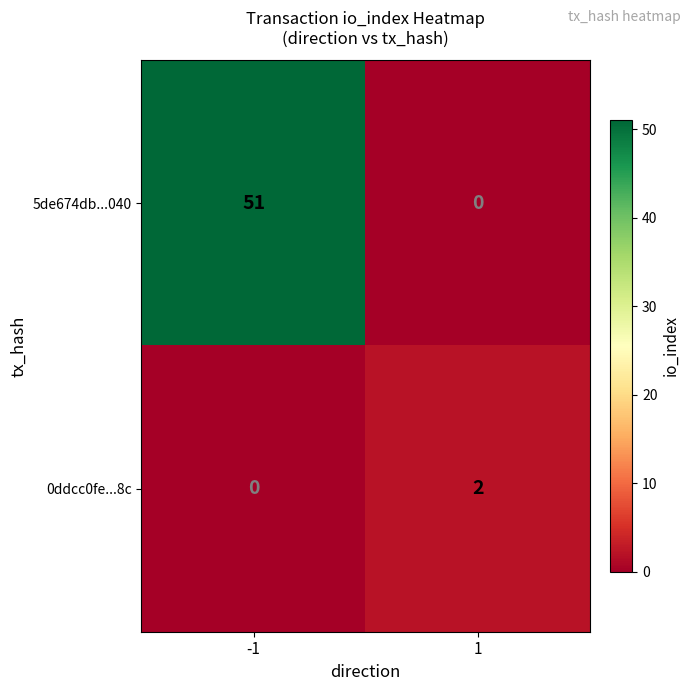

Reading left to right, transcribe all the data shown in this chart.

5de674db...040: -1=51	1=0
0ddcc0fe...8c: -1=0	1=2